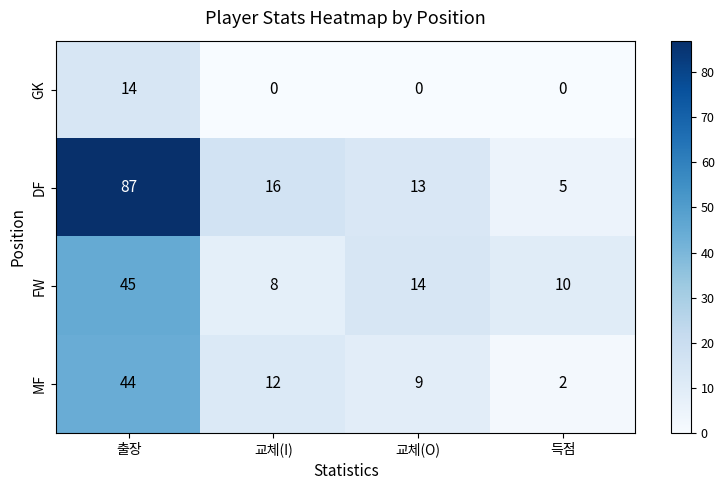

What is the difference between the highest and lowest values at 득점?

10